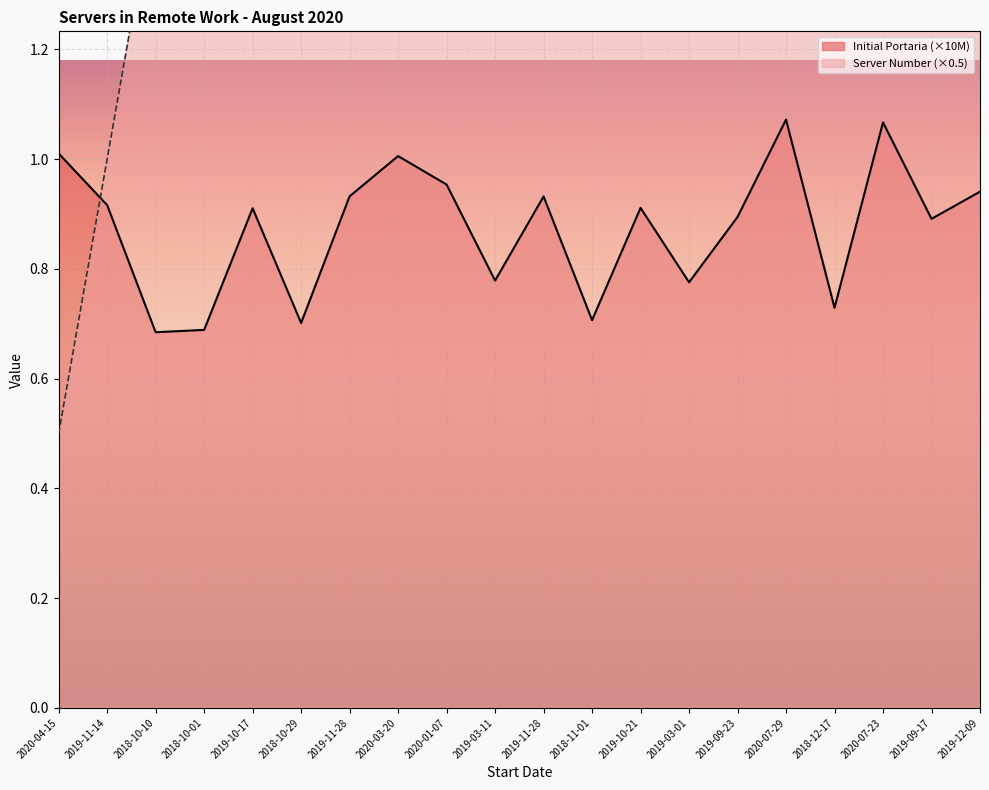

Rank the series at 2018-10-29 from highest to lowest value.

Server Number, Initial Portaria